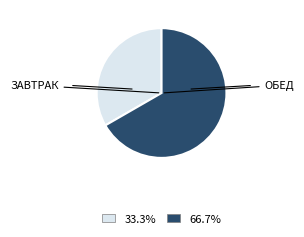

Do 66.7% and 33.3% together represent more than half of the pie?

Yes